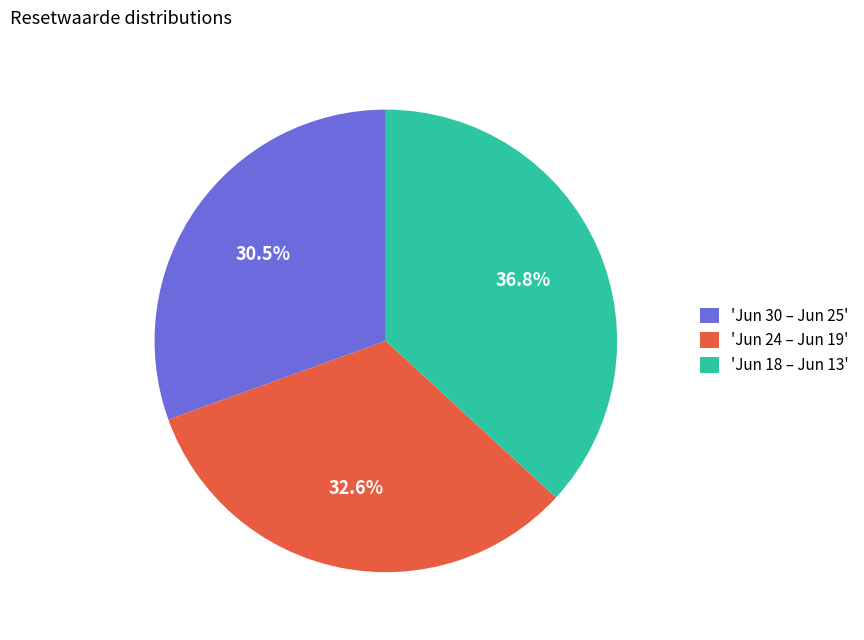

To the nearest percent, what is the difference between the largest and smallest slice percentages?

6%